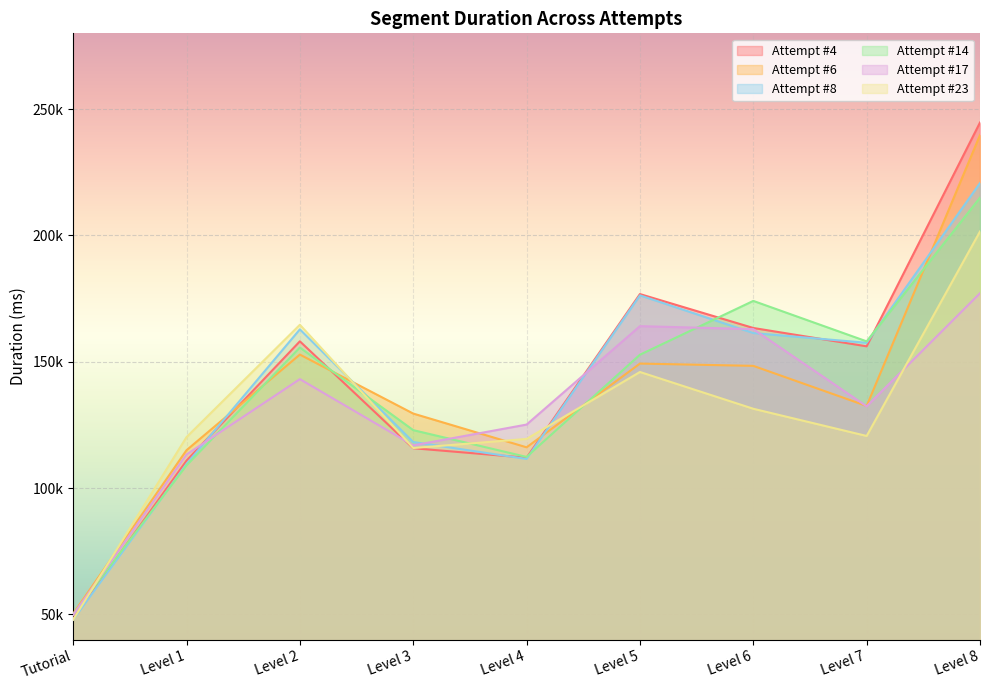

What is the maximum value shown in the chart?

244694